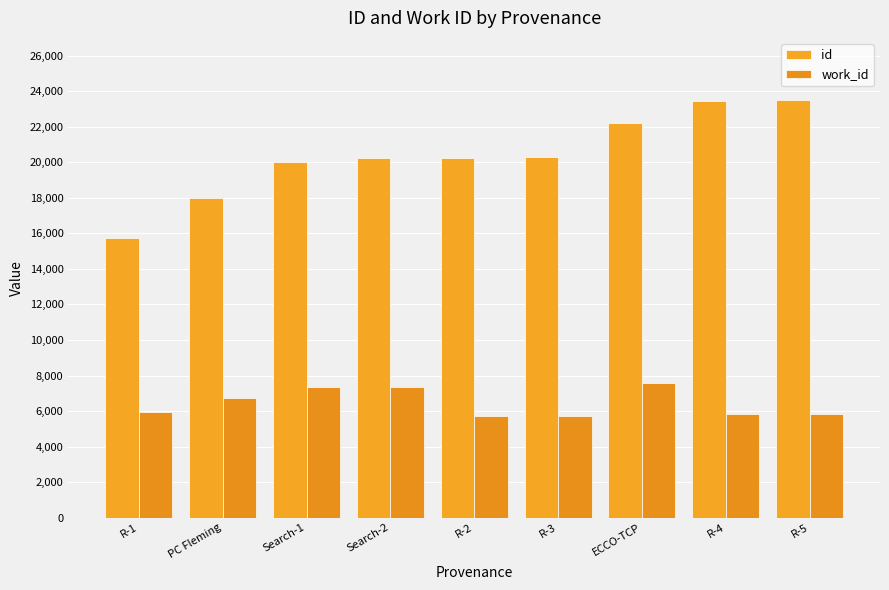

What are all the series names shown in the legend?

id, work_id